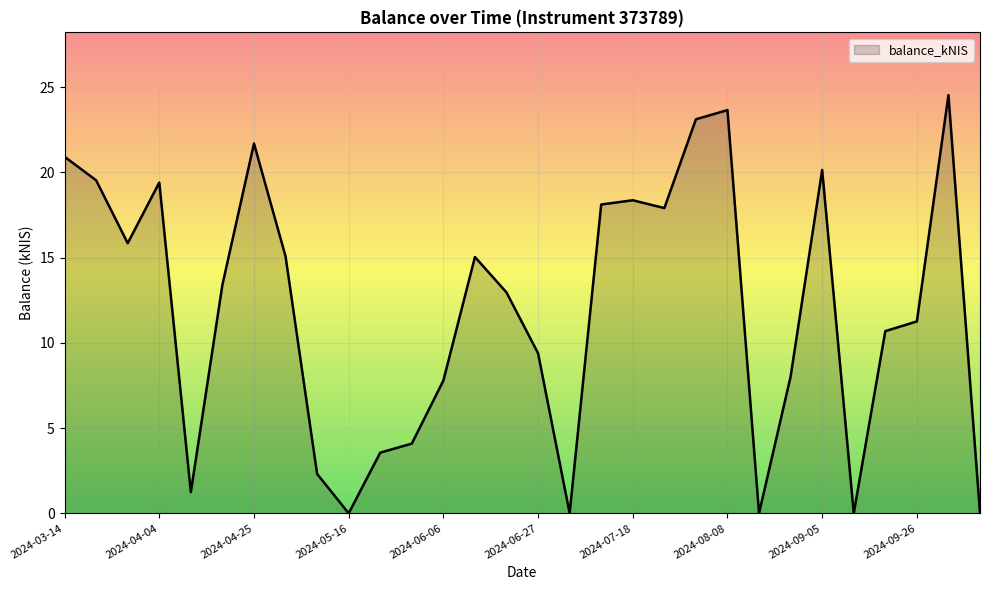

What is the greatest value displayed?

24.5